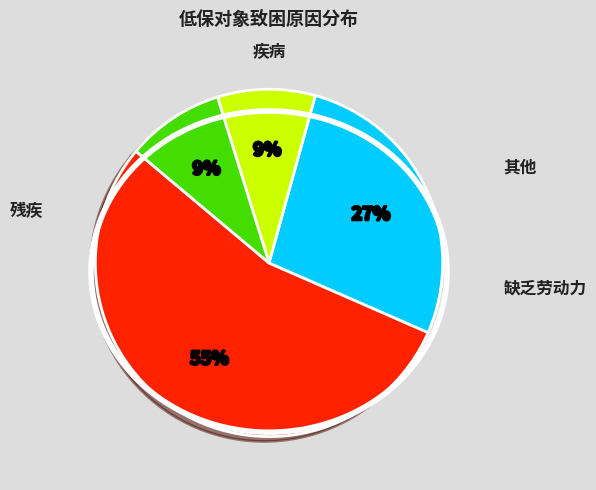

How many slices are in this pie chart?

4